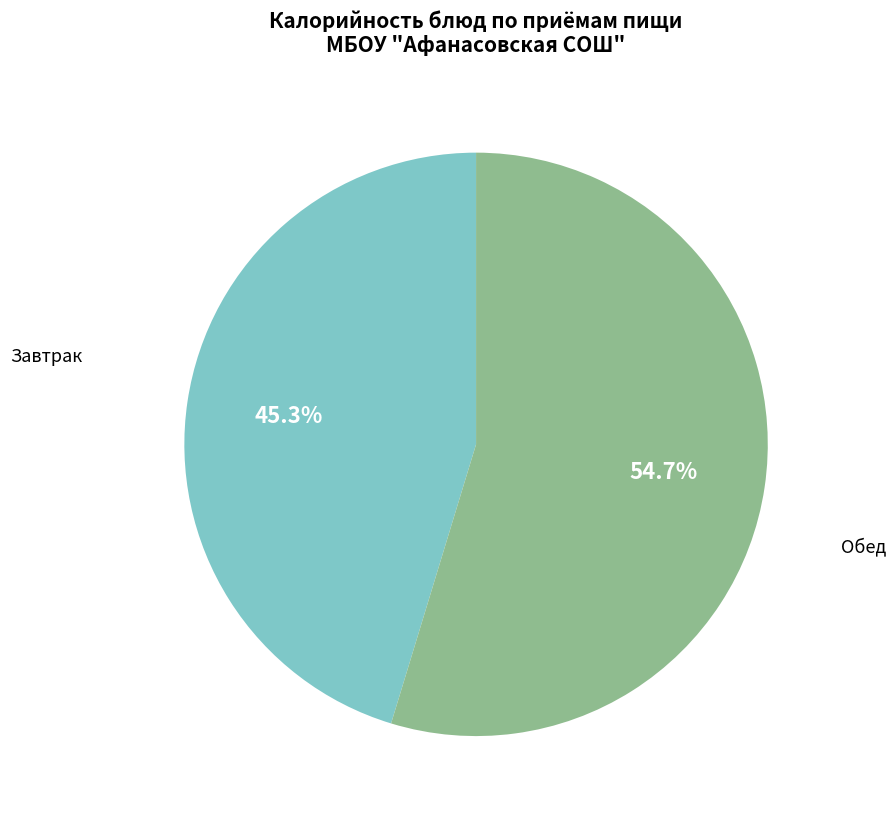

Is the sum of Завтрак and Обед greater than half?

Yes